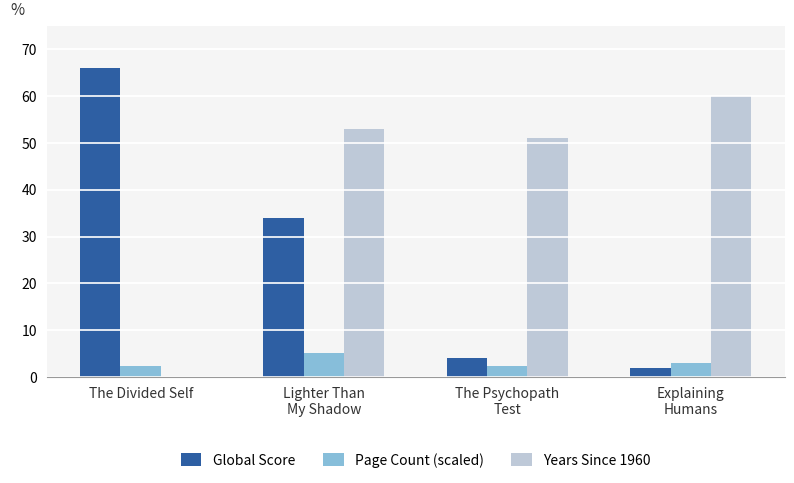

What is the spread (max minus min) of values at The Psychopath
Test?

48.6